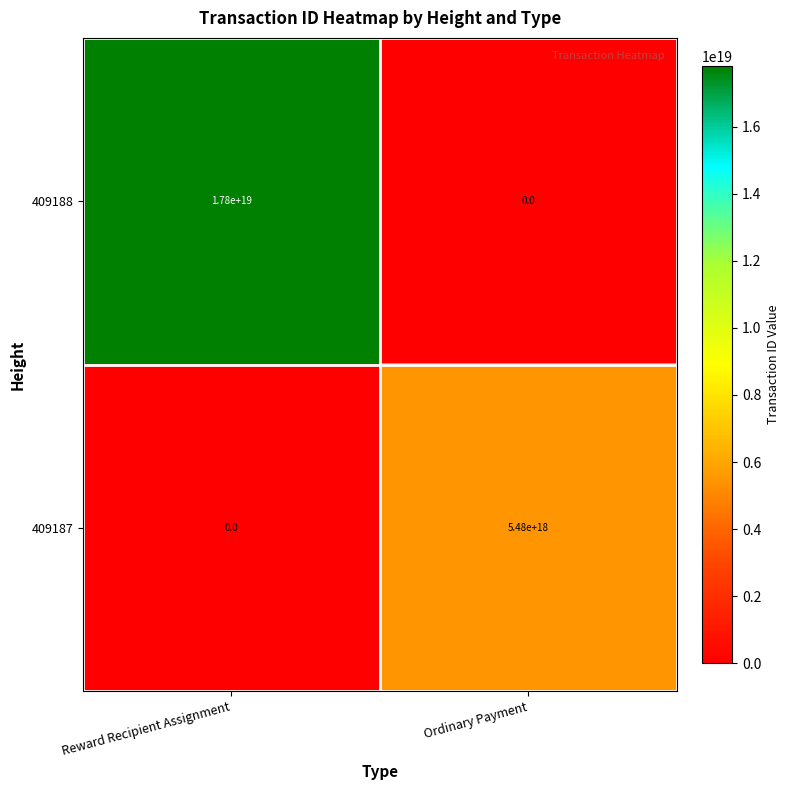

Is it true that 409187 equals 5480000000000000000 at Ordinary Payment?

True